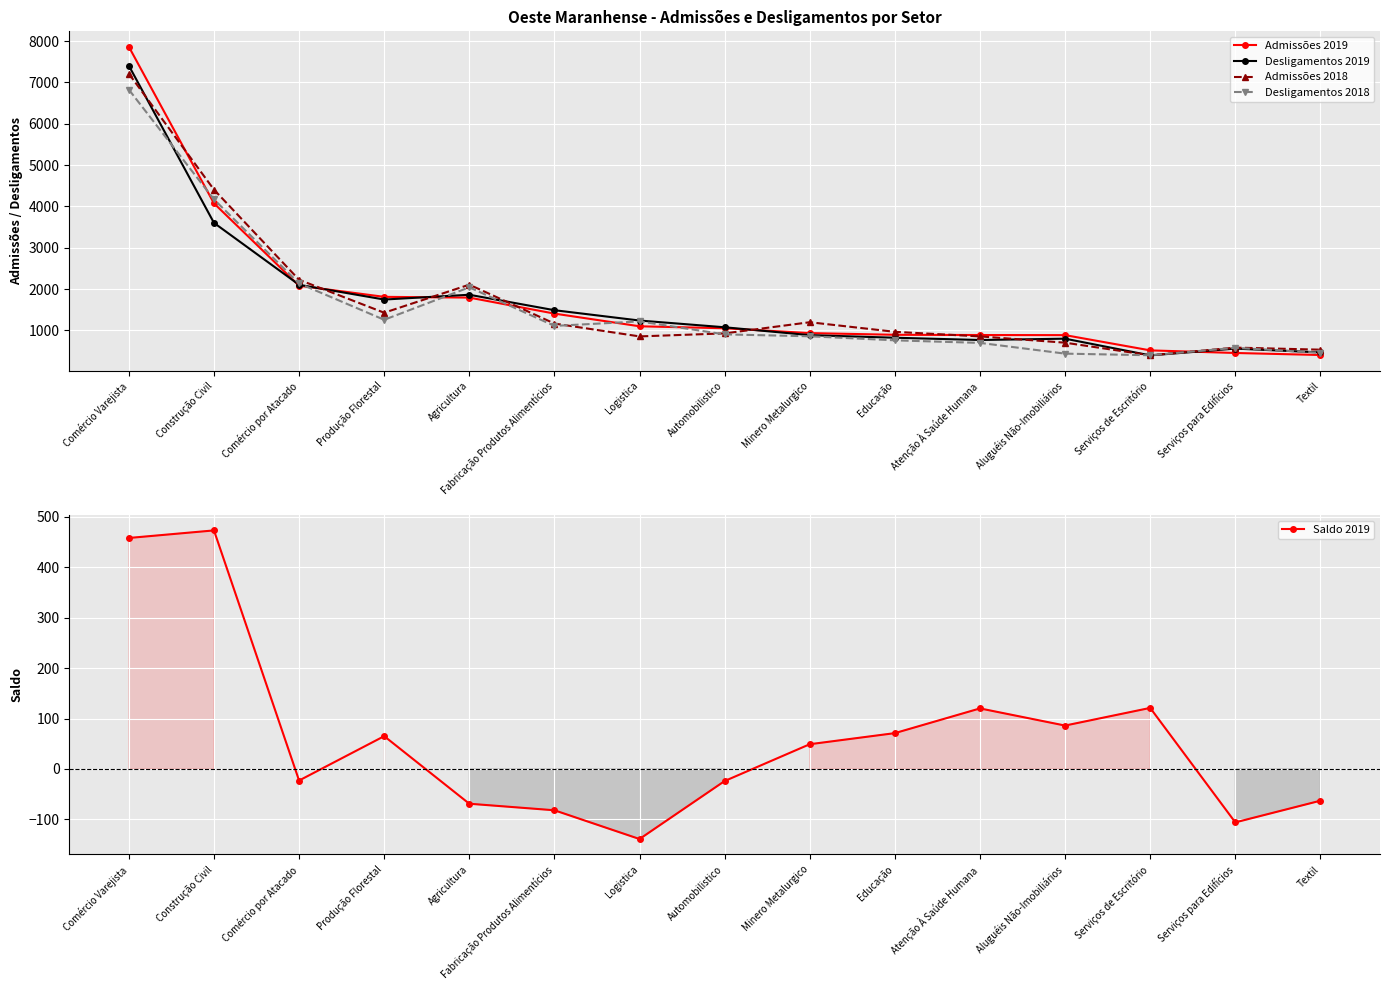

What position from the left is Agricultura?

5